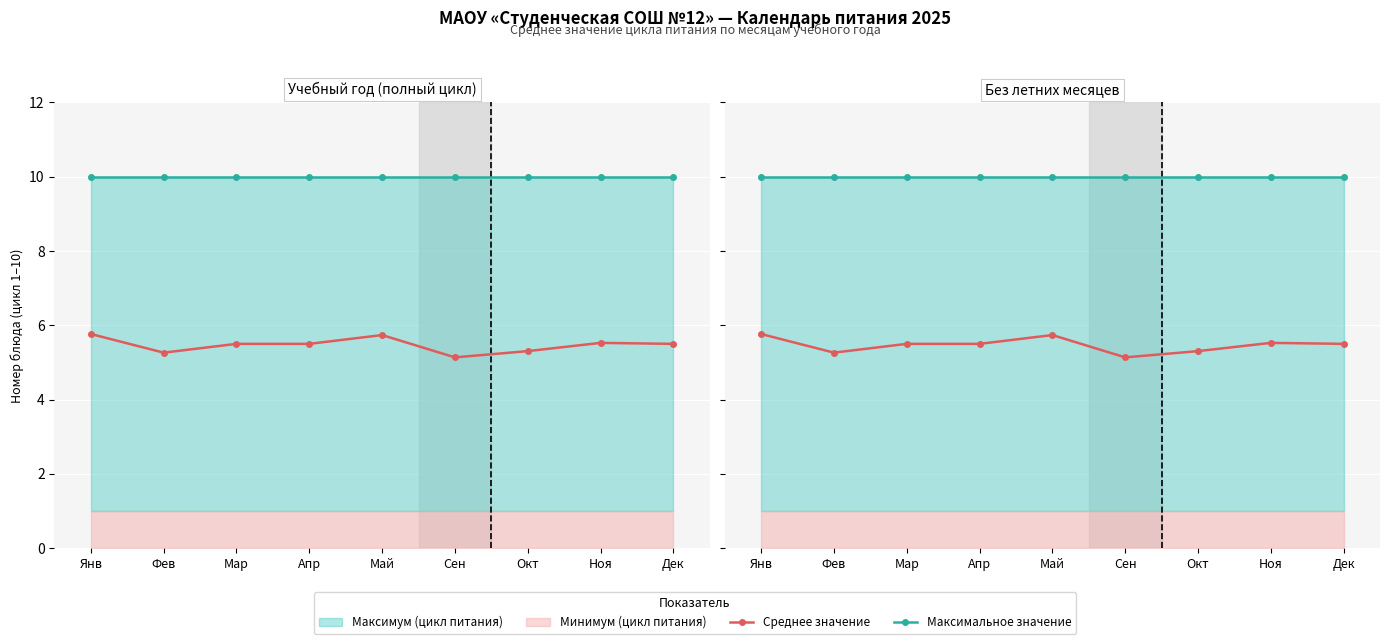

Rank the categories by Среднее значение value from highest to lowest.

Янв, Май, Ноя, Мар, Апр, Дек, Окт, Фев, Сен